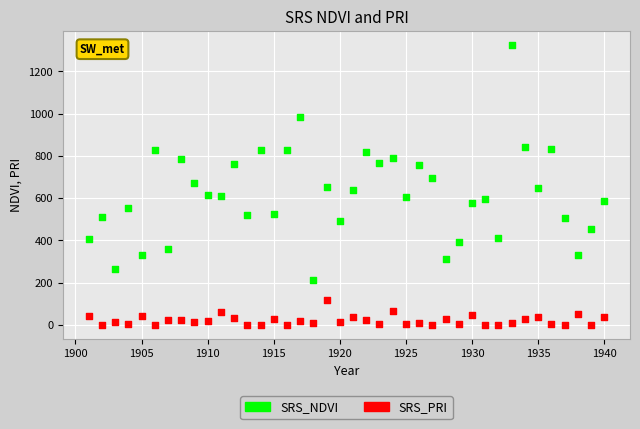

Which series contains the highest Y value?

SRS_NDVI